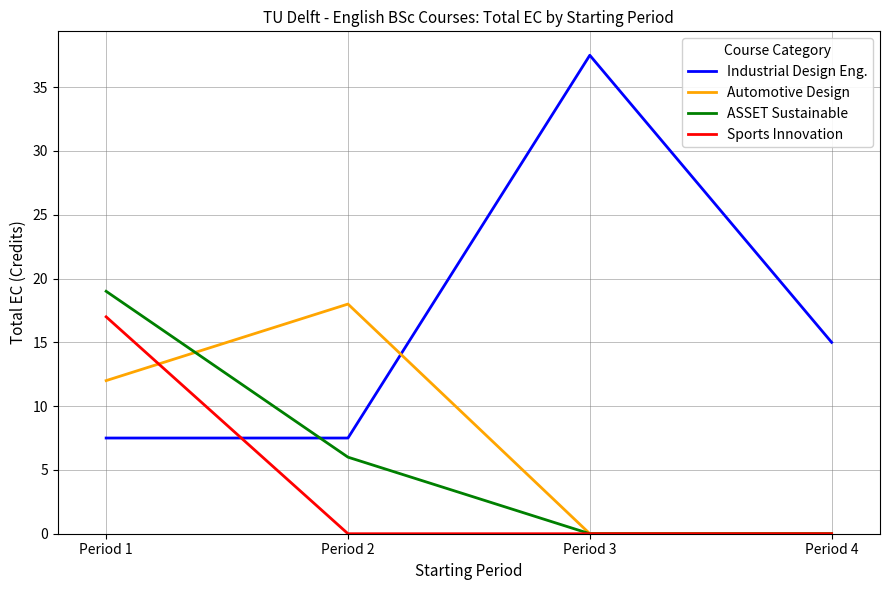

What is the difference between the maximum and minimum values in the Industrial Design Eng. series?

30.0